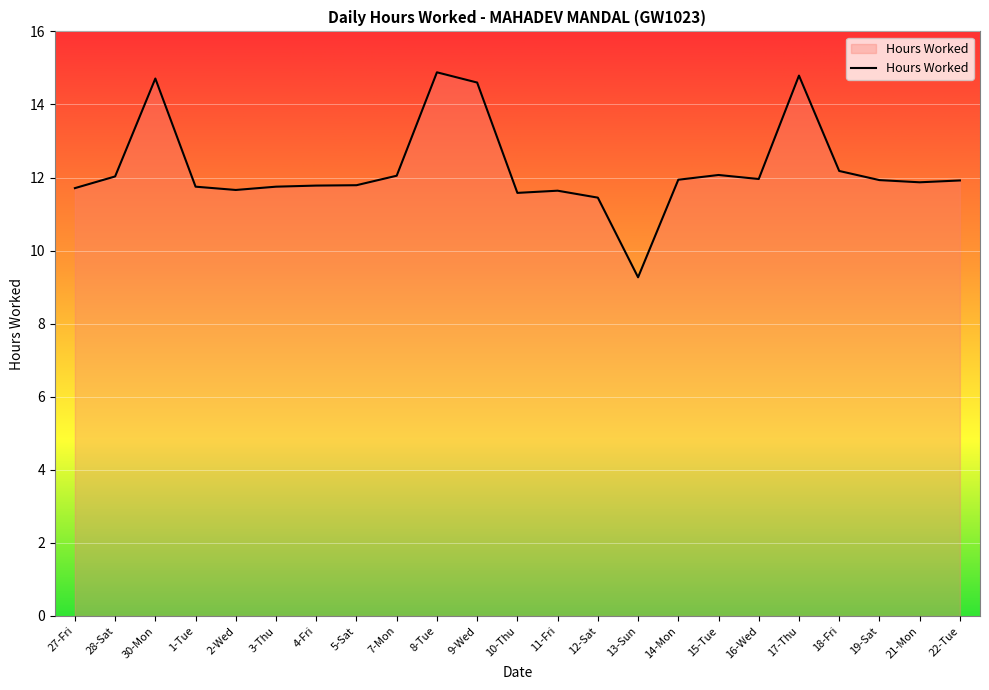

Where does the data first go above 11?

27-Fri